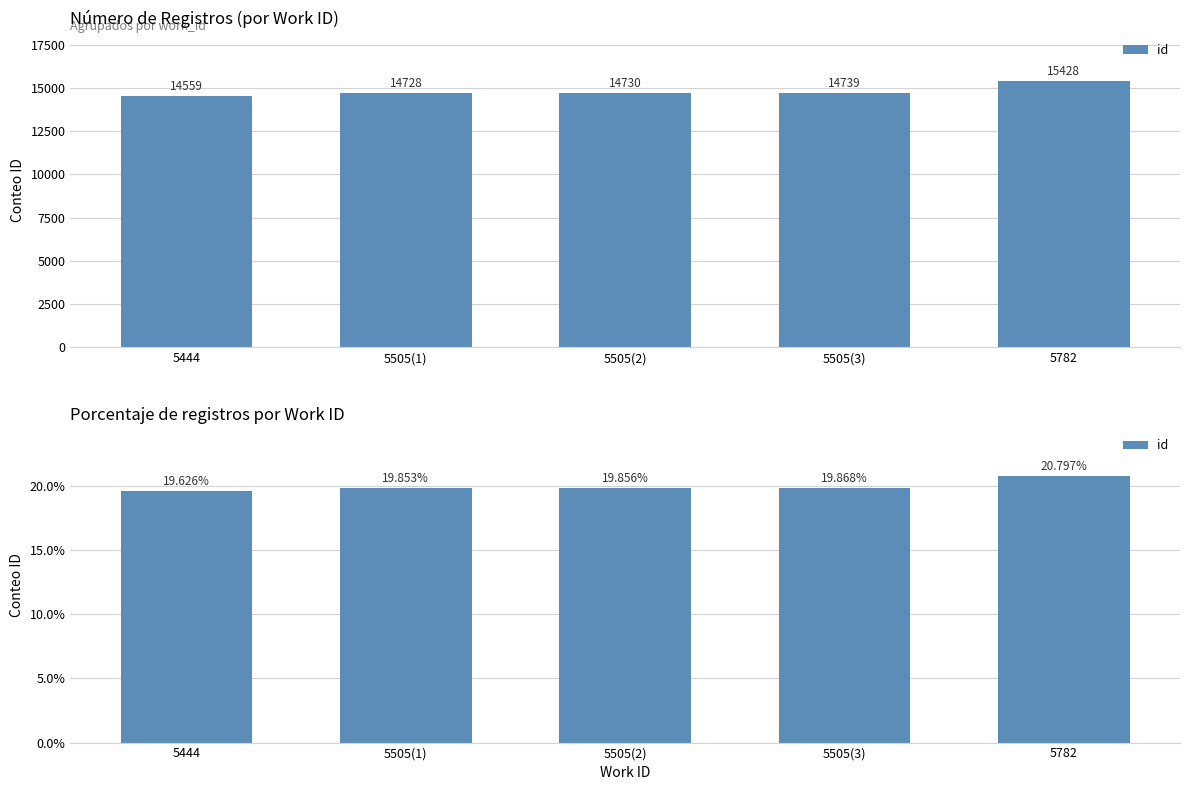

Which label corresponds to the smallest value in the chart?

5444